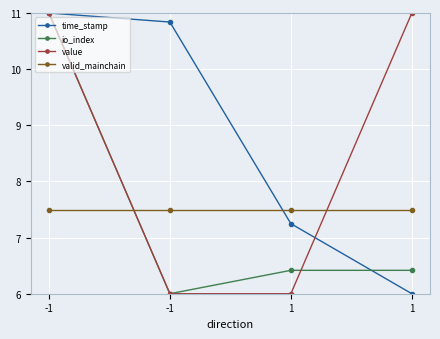

After their last crossing, which series has the higher values: io_index or value?

value